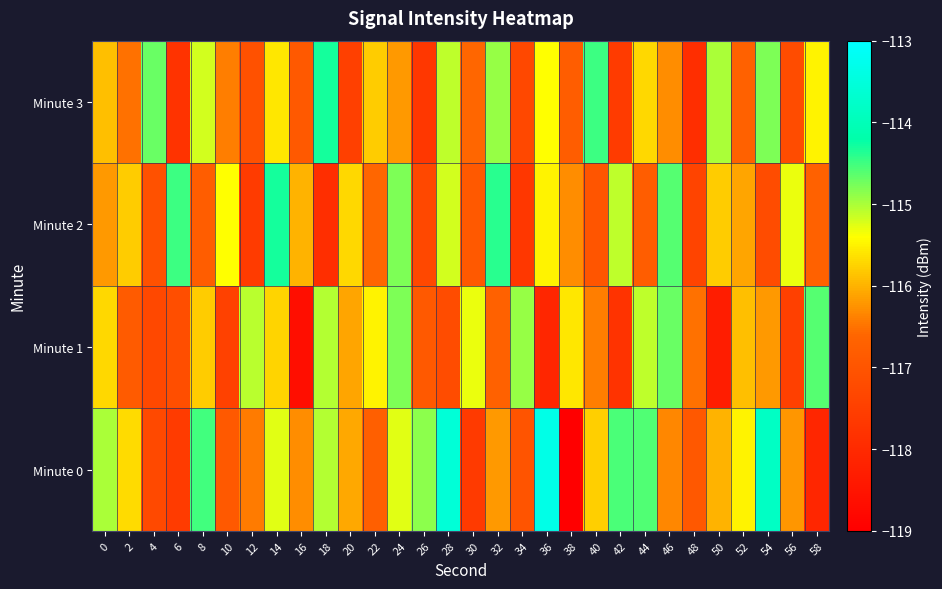

Which series has the widest spread of values?

Minute 0